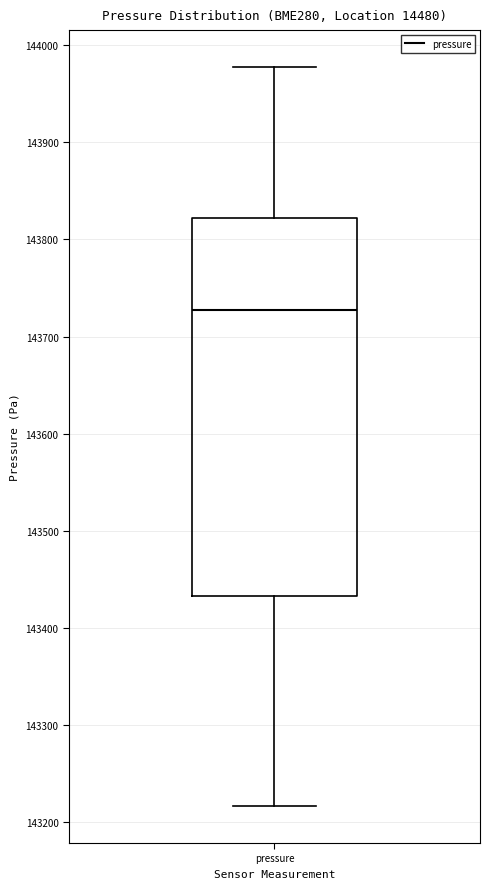

Where does the upper whisker of the box for pressure end on the y-axis? The values are not printed on the chart, so give them approximately, as read against the axis.

143980